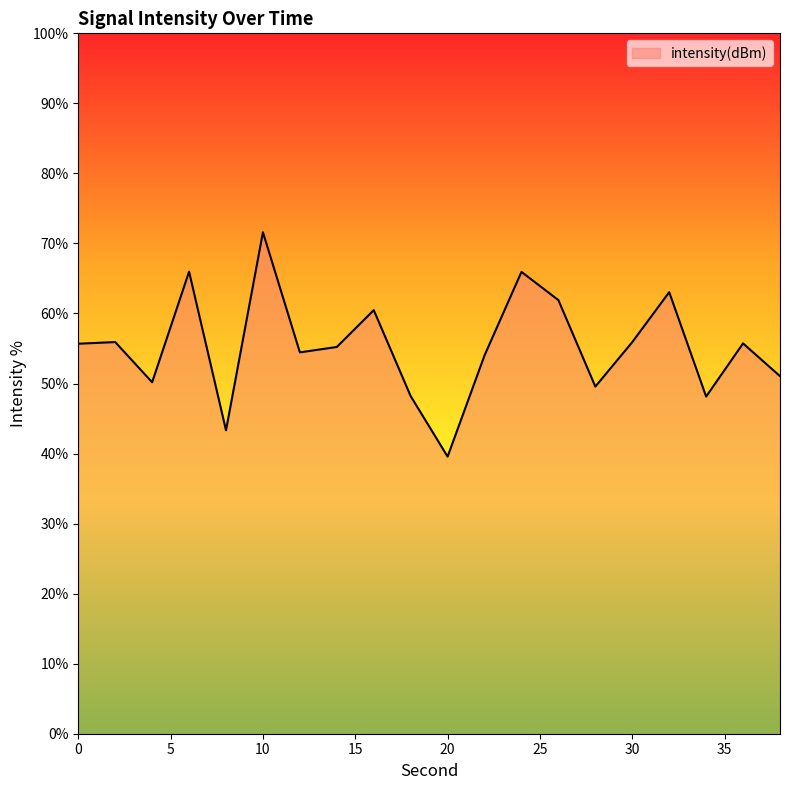

What is the maximum value shown in the chart?

71.6